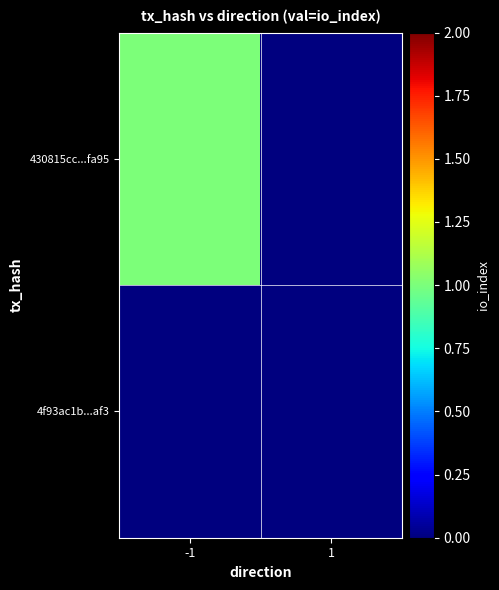

Which series changed the most between -1 and 1?

430815cc...fa95